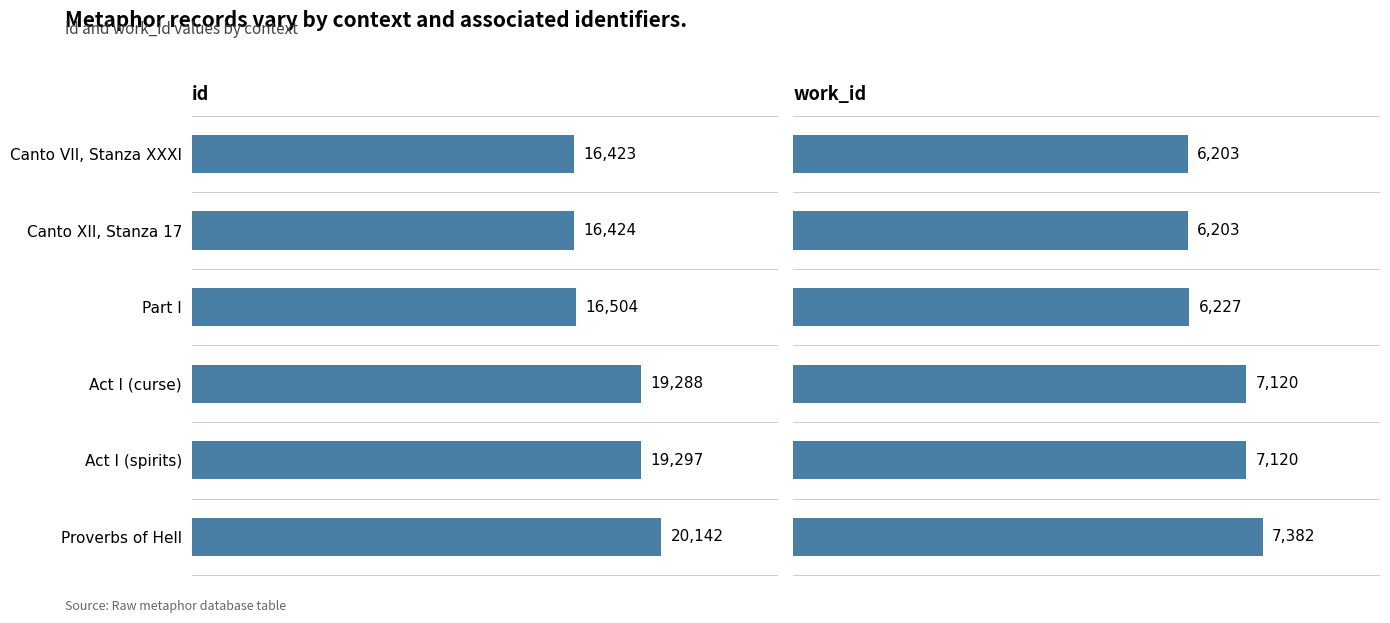

Is it true that work_id equals 8085 at Canto VII, Stanza XXXI?

False